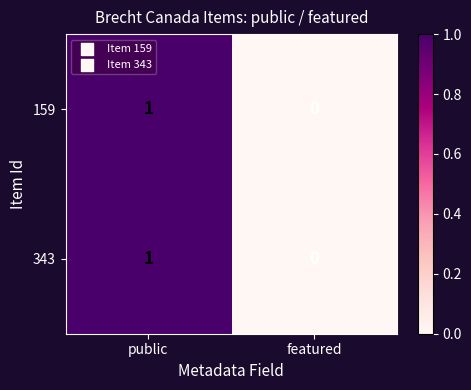

True or false: 159 has a value of -1 at featured.

False